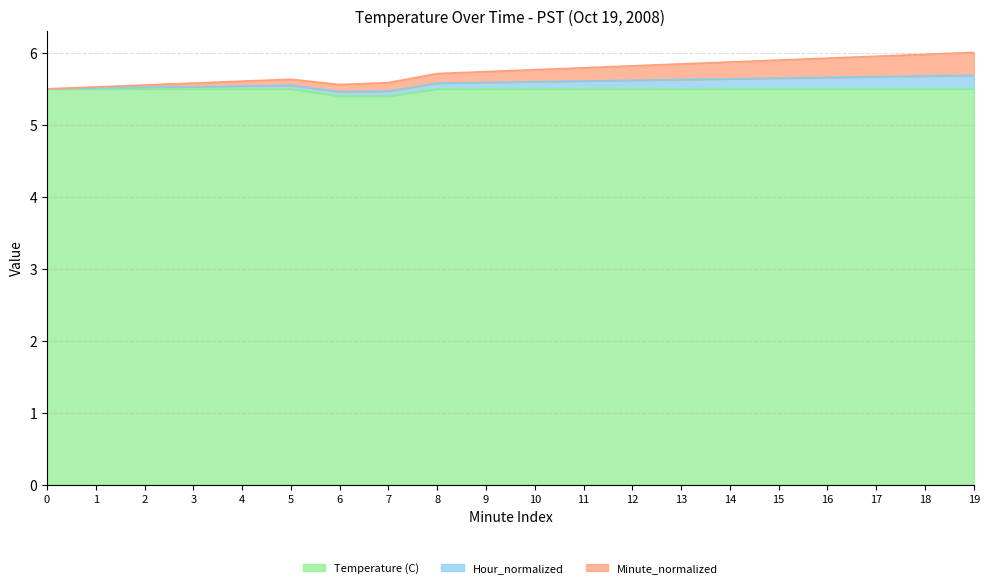

True or false: Temperature (C) has a value of 8.1 at 11.

False